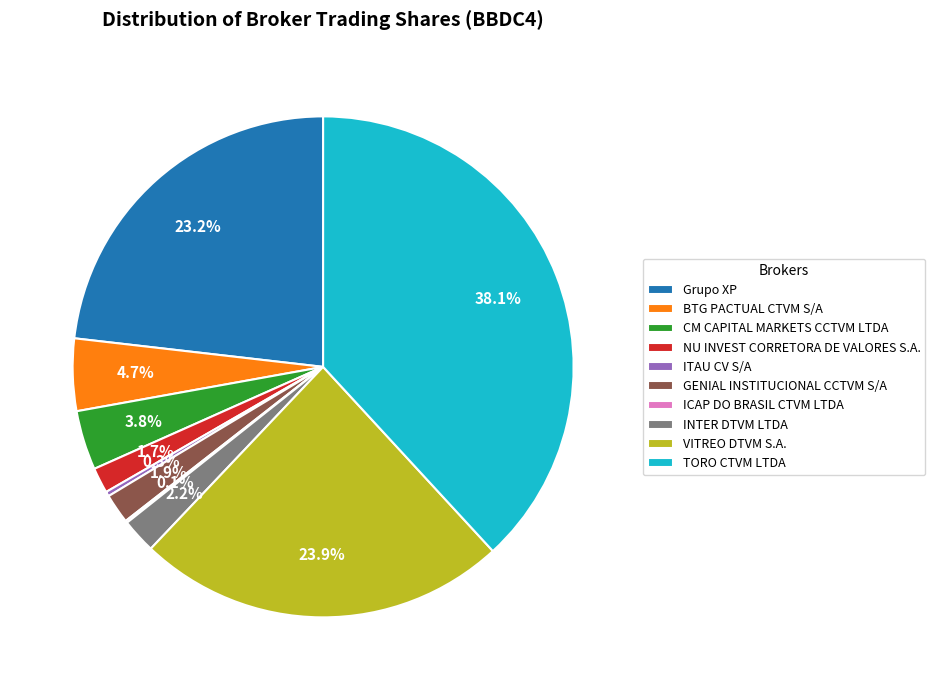

What is the largest slice in the pie chart?

TORO CTVM LTDA